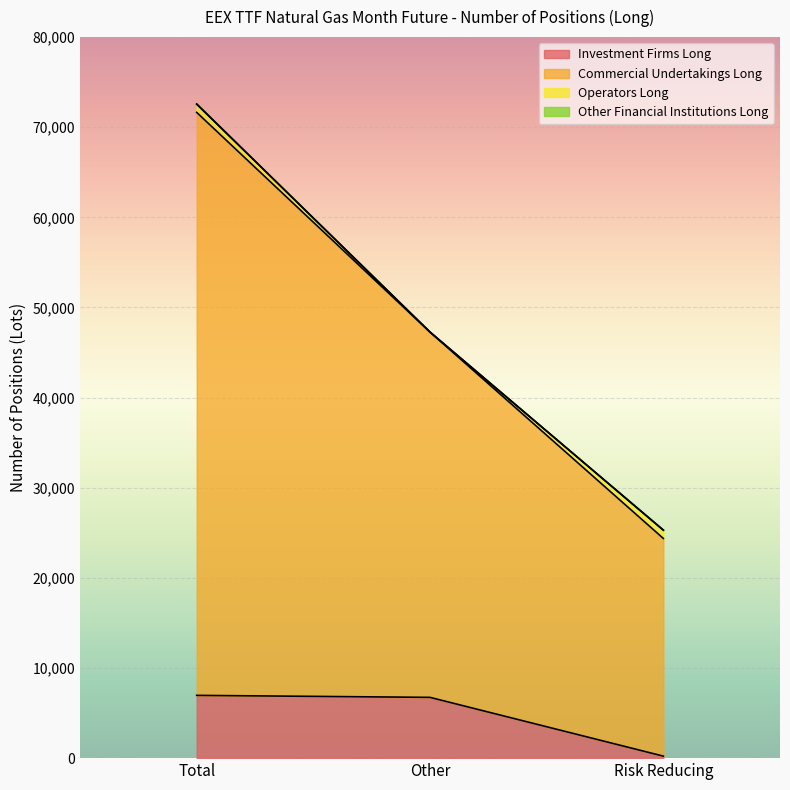

What is the total value across all series at Other?

47269